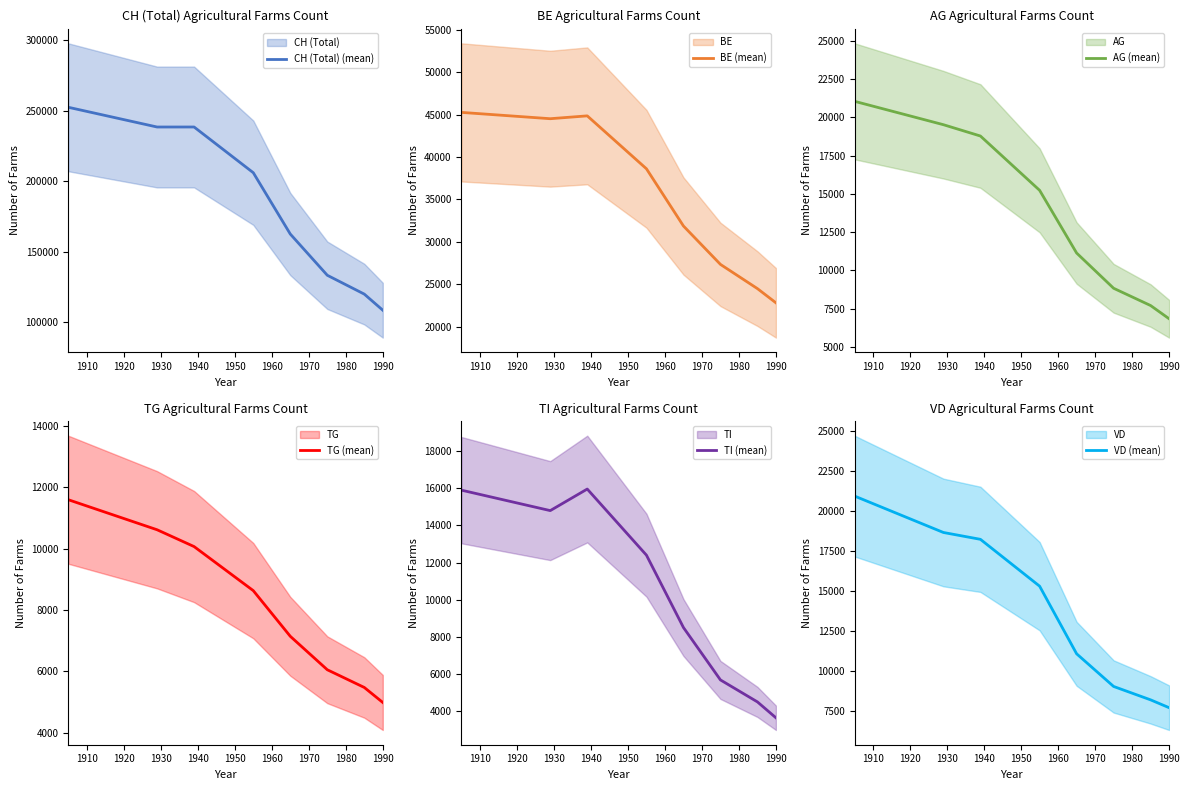

Does the chart have visible grid lines?

No